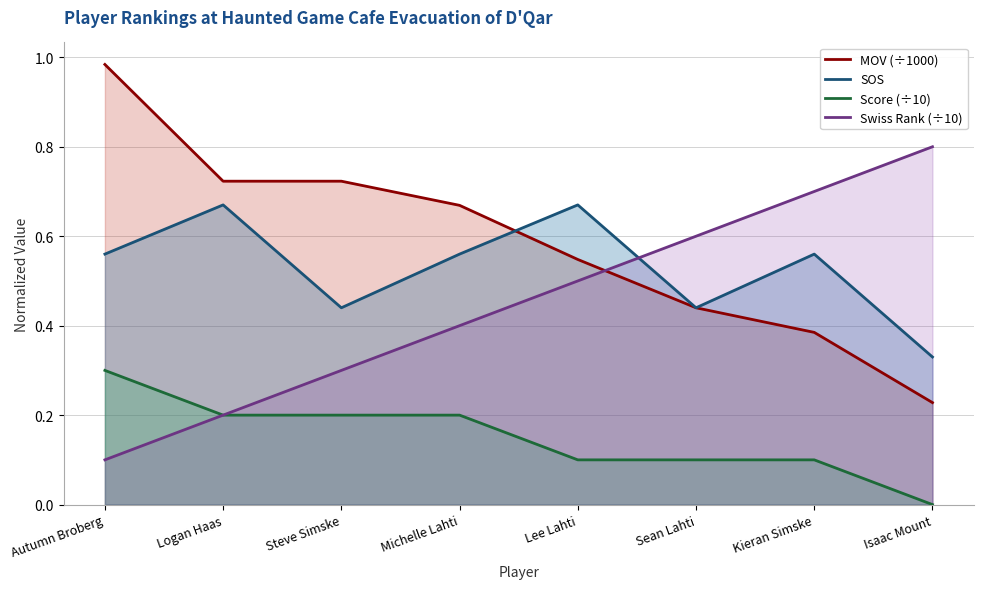

Which category has the lowest value in the Score (÷10) series?

Isaac Mount